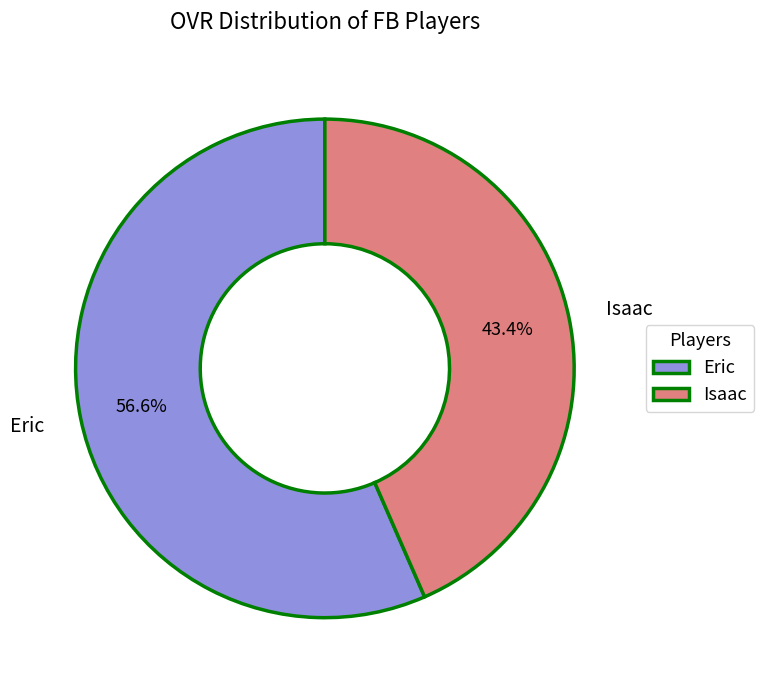

To the nearest percent, what is the average slice percentage?

50%